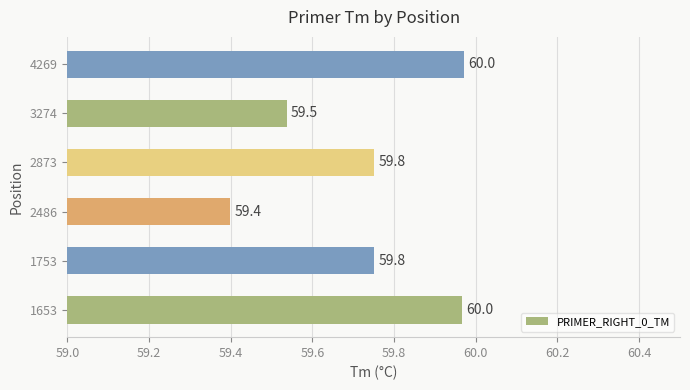

What is the average value?

59.7